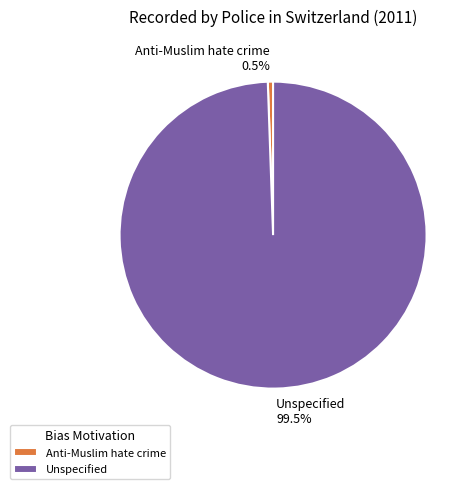

To the nearest percent, what is the combined percentage of Unspecified and Anti-Muslim hate crime?

100%